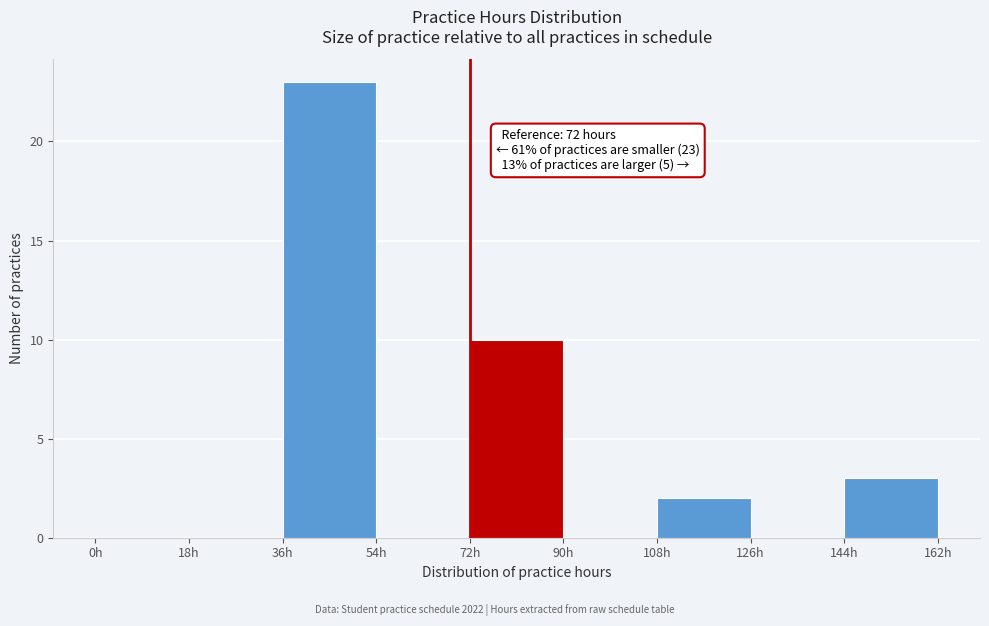

Which range on the x-axis has the tallest bar?

36 to 54